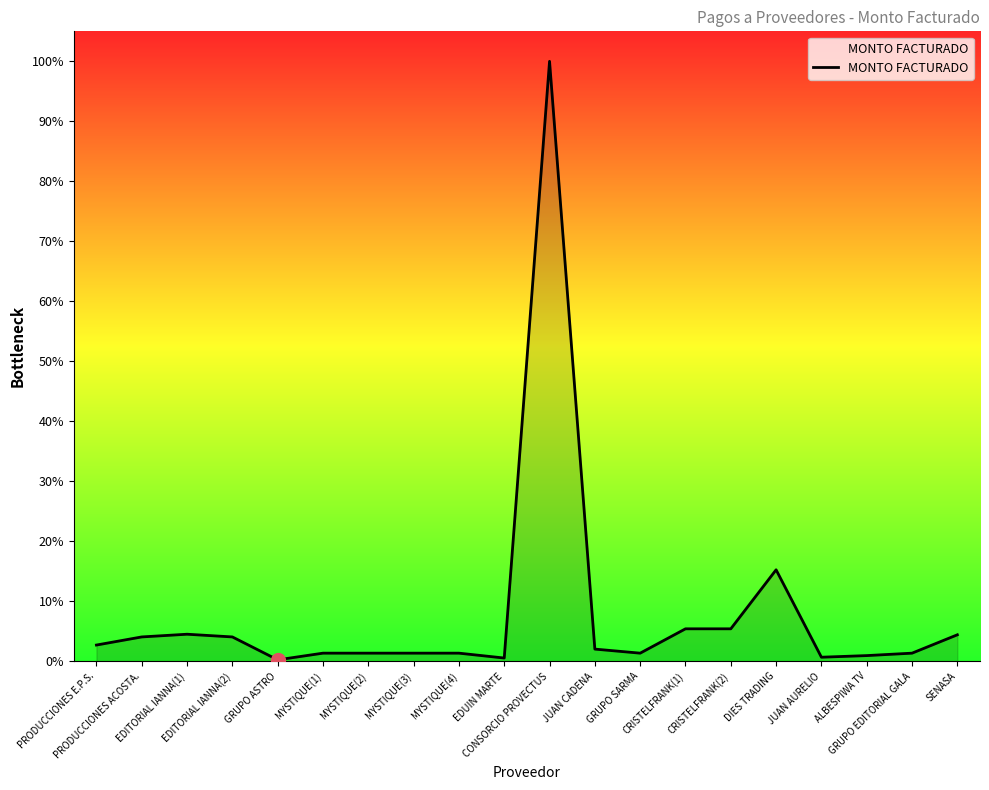

True or false: the data has more than 2 interior local peaks.

True